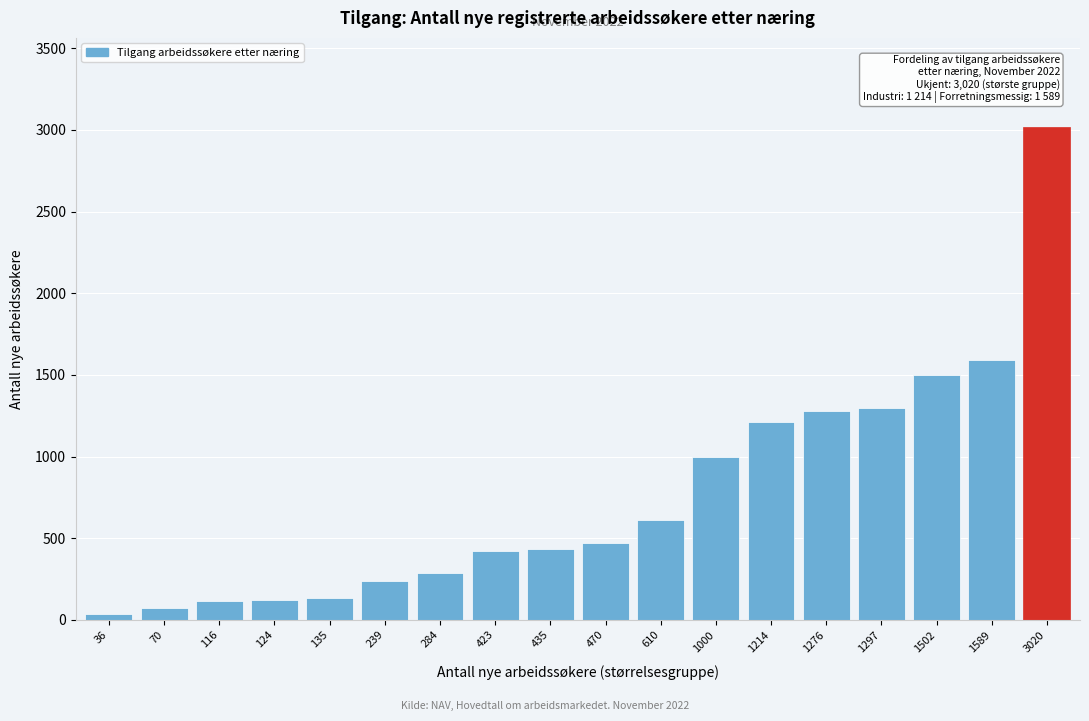

What is the sum of all values?

13840